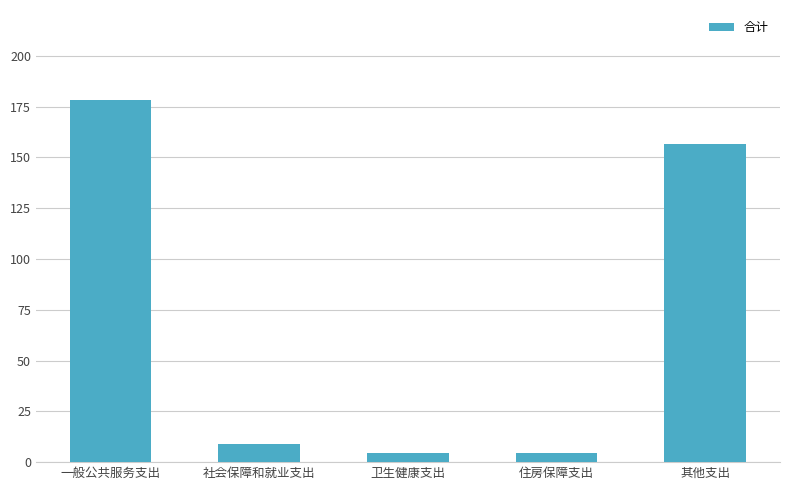

What is the label of the 5th bar from the right?

一般公共服务支出